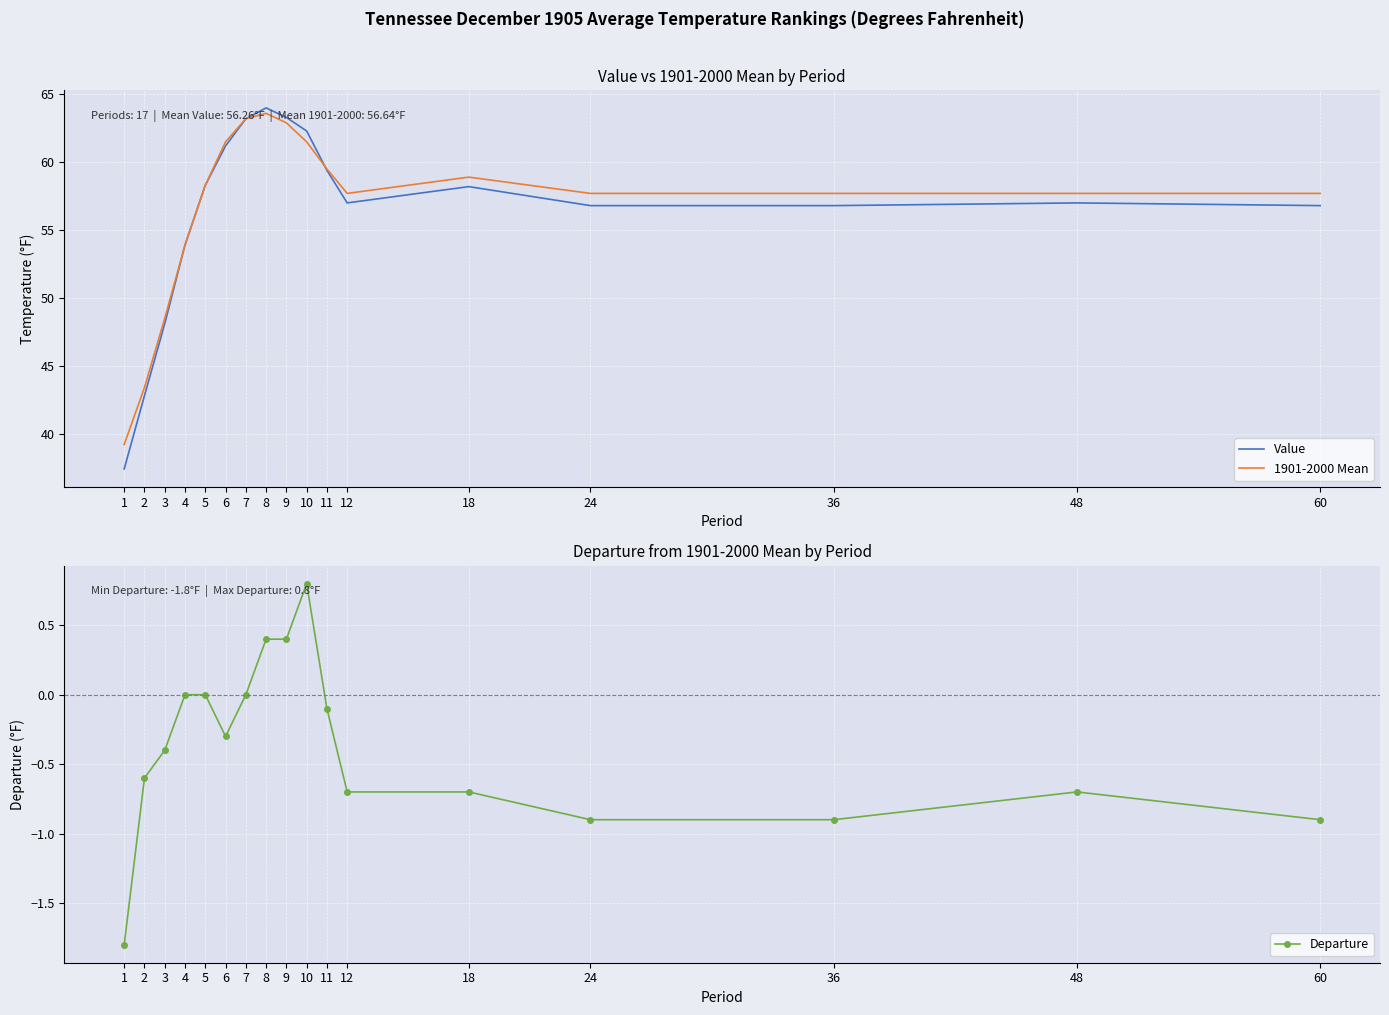

True or false: Value and Departure cross at least once.

False